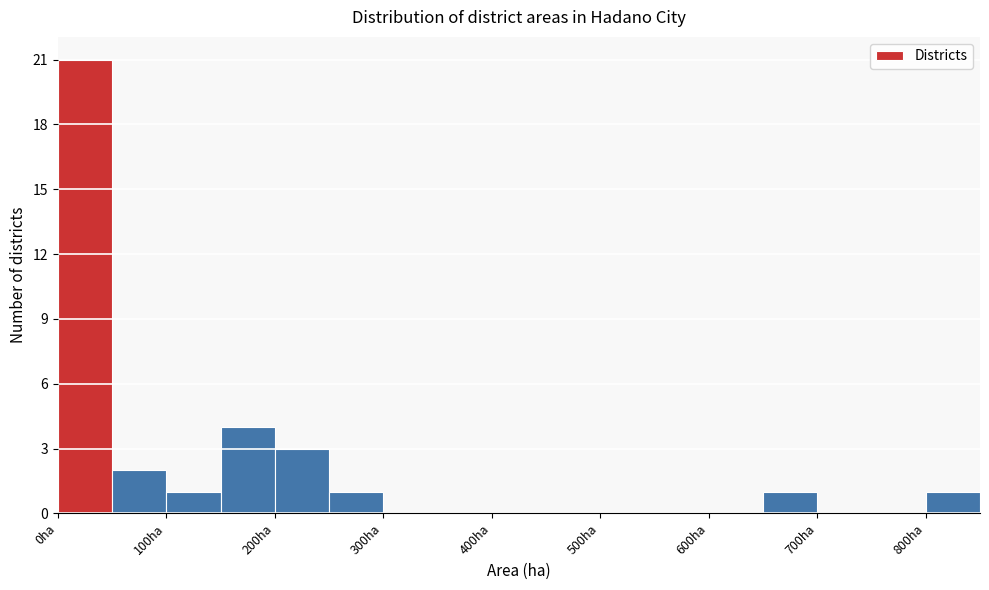

Reading left to right, transcribe this chart: for each bar, give the range it covers on the x-axis and its height. The values are not printed on the chart, so give them approximately, as read against the axis.

0 to 50: 21
50 to 100: 2
100 to 150: 1
150 to 200: 4
200 to 250: 3
250 to 300: 1
300 to 350: 0
350 to 400: 0
400 to 450: 0
450 to 500: 0
500 to 550: 0
550 to 600: 0
600 to 650: 0
650 to 700: 1
700 to 750: 0
750 to 800: 0
800 to 850: 1